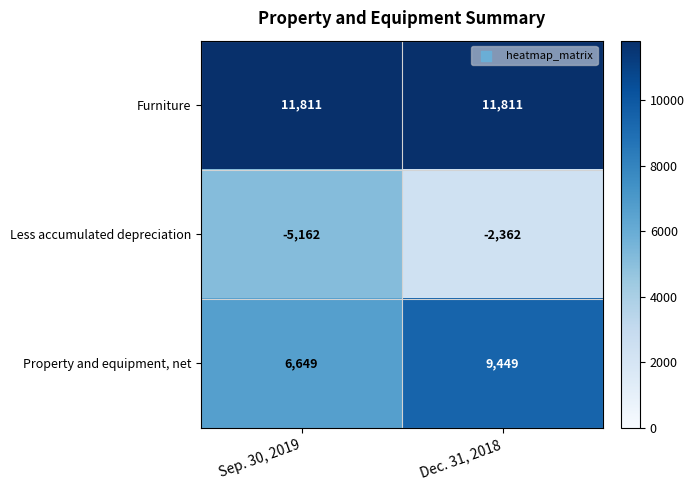

What is the average value of the Furniture series?

11811